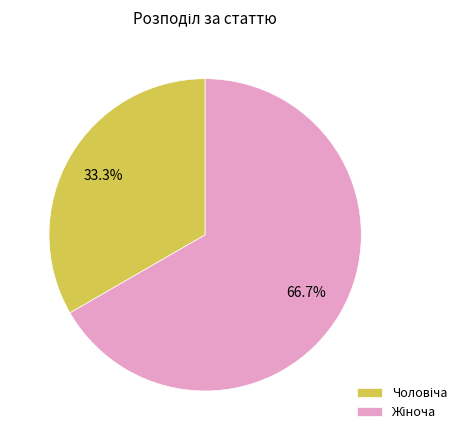

Is there a majority slice in this chart?

Yes